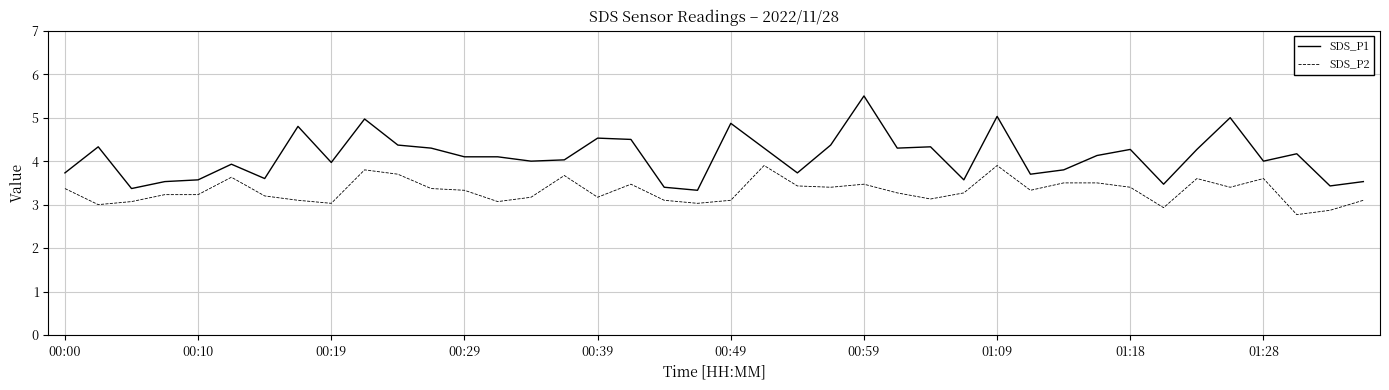

What is the maximum value shown in the chart?

5.5